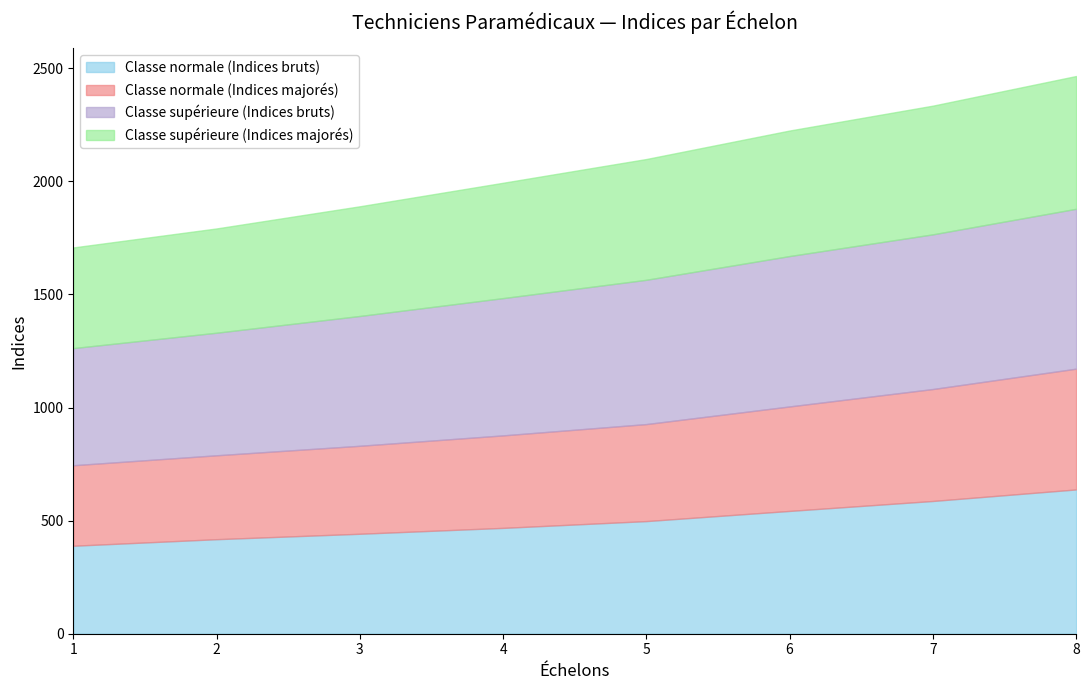

The value of Classe supérieure (Indices majorés) at 8 is 376. True or false?

False